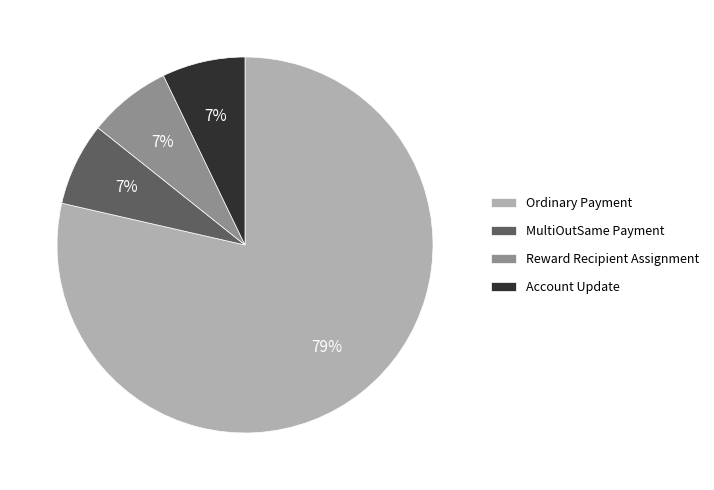

Is the sum of Account Update and Ordinary Payment greater than half?

Yes